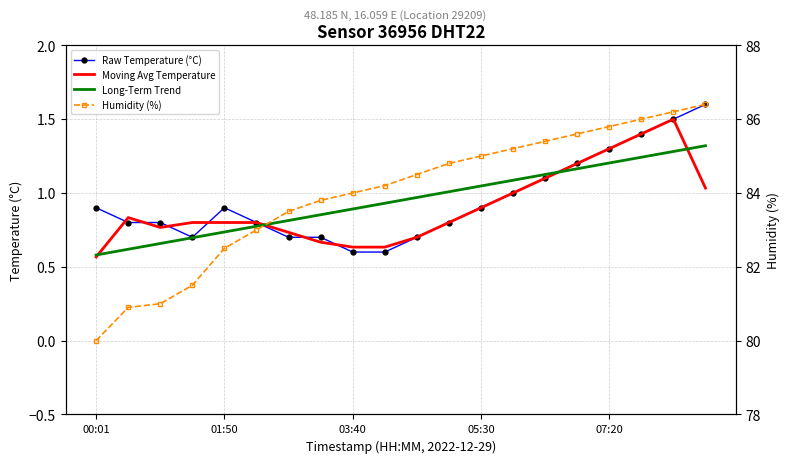

Is the value of Moving Avg Temperature at 16 greater than the value of Humidity (%) at 01:50?

No